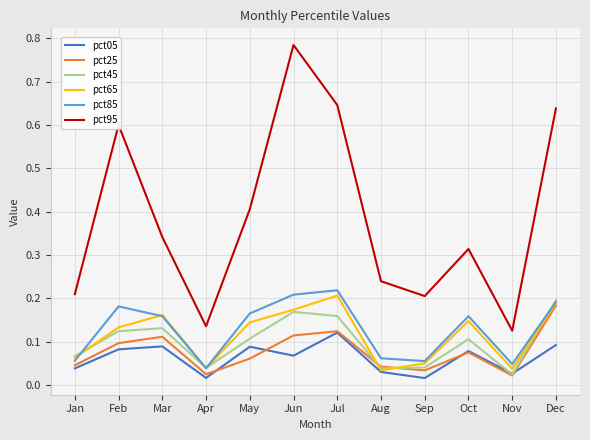

The pct05 series shows 0.0 at Feb. True or false?

False